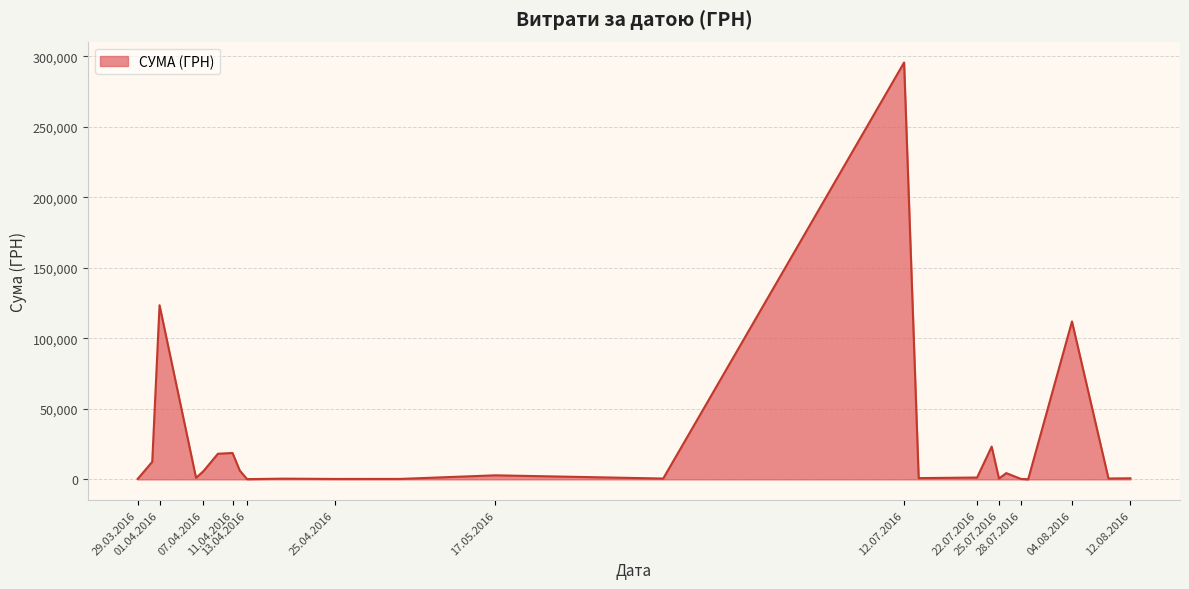

How many lines are shown in the chart?

1